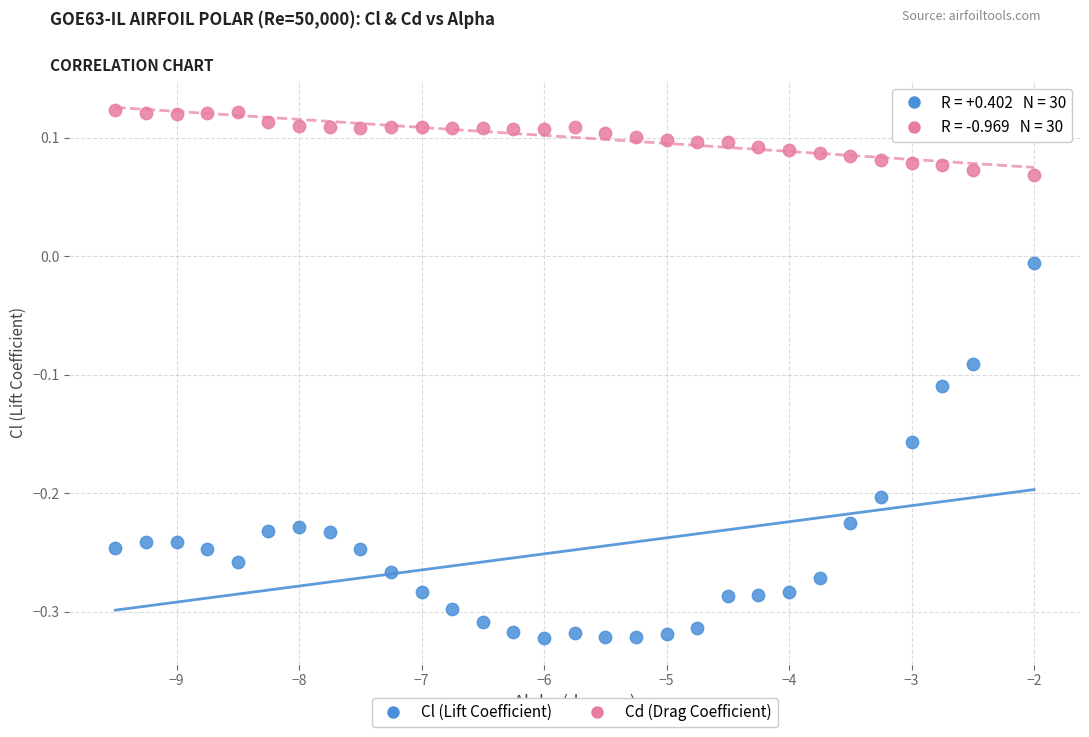

What are all the series names shown in the legend?

Cl (Lift Coefficient), Cd (Drag Coefficient)